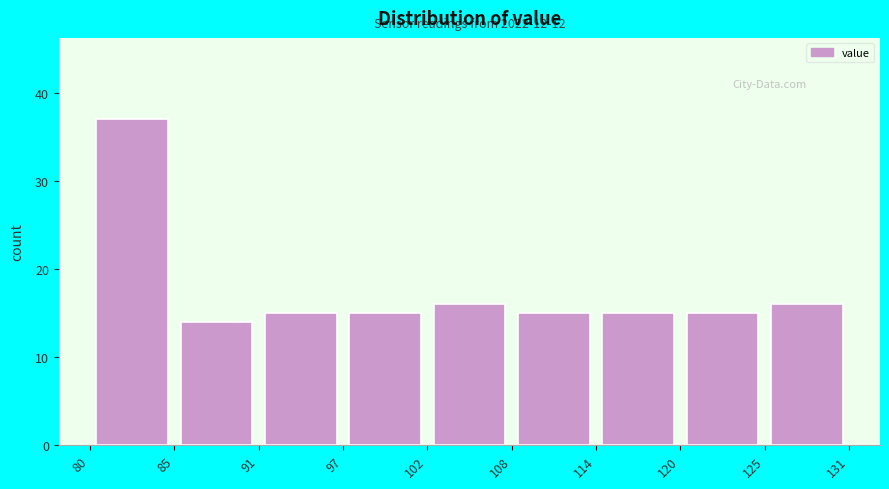

Which range on the x-axis has the tallest bar?

80 to 85